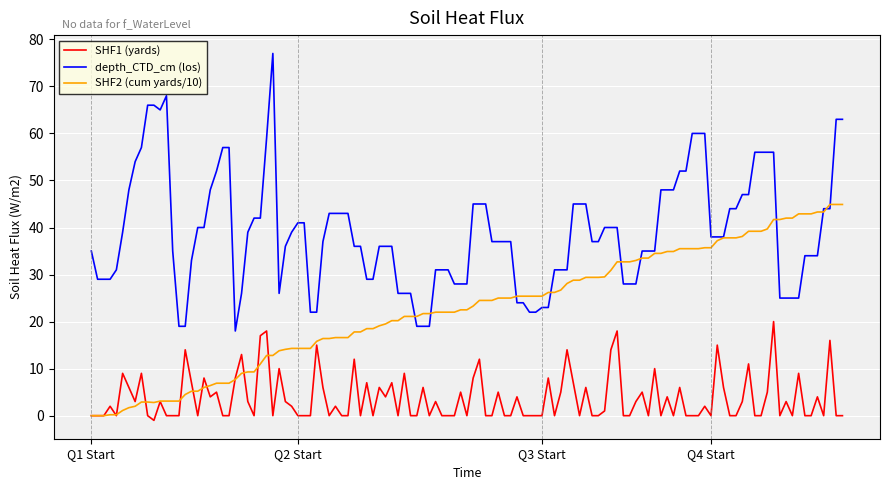

True or false: depth_CTD_cm (los) and SHF1 (yards) cross at least once.

False